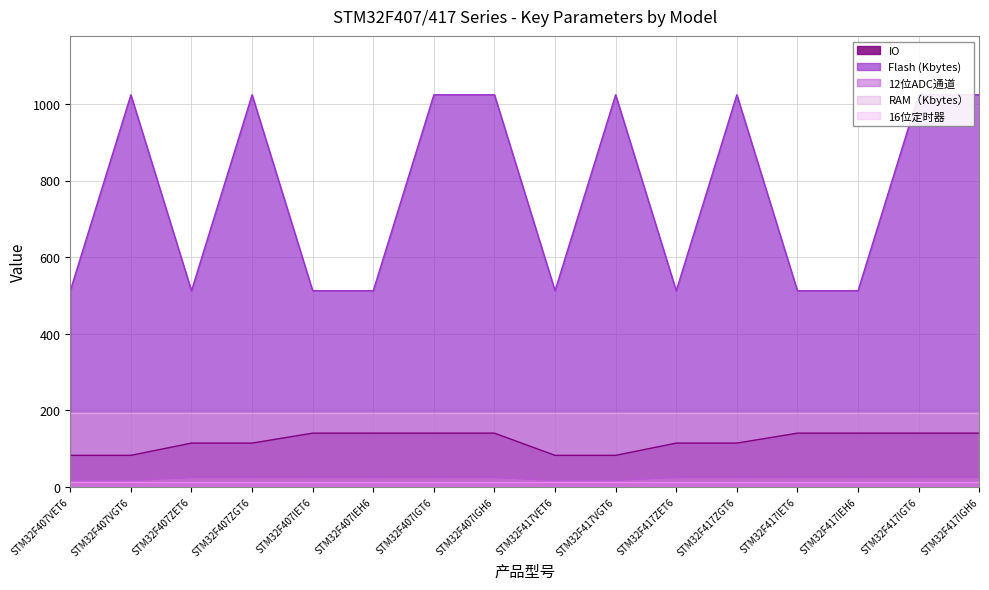

In Flash (Kbytes), how many points are higher than both neighbors (excluding endpoints)?

4